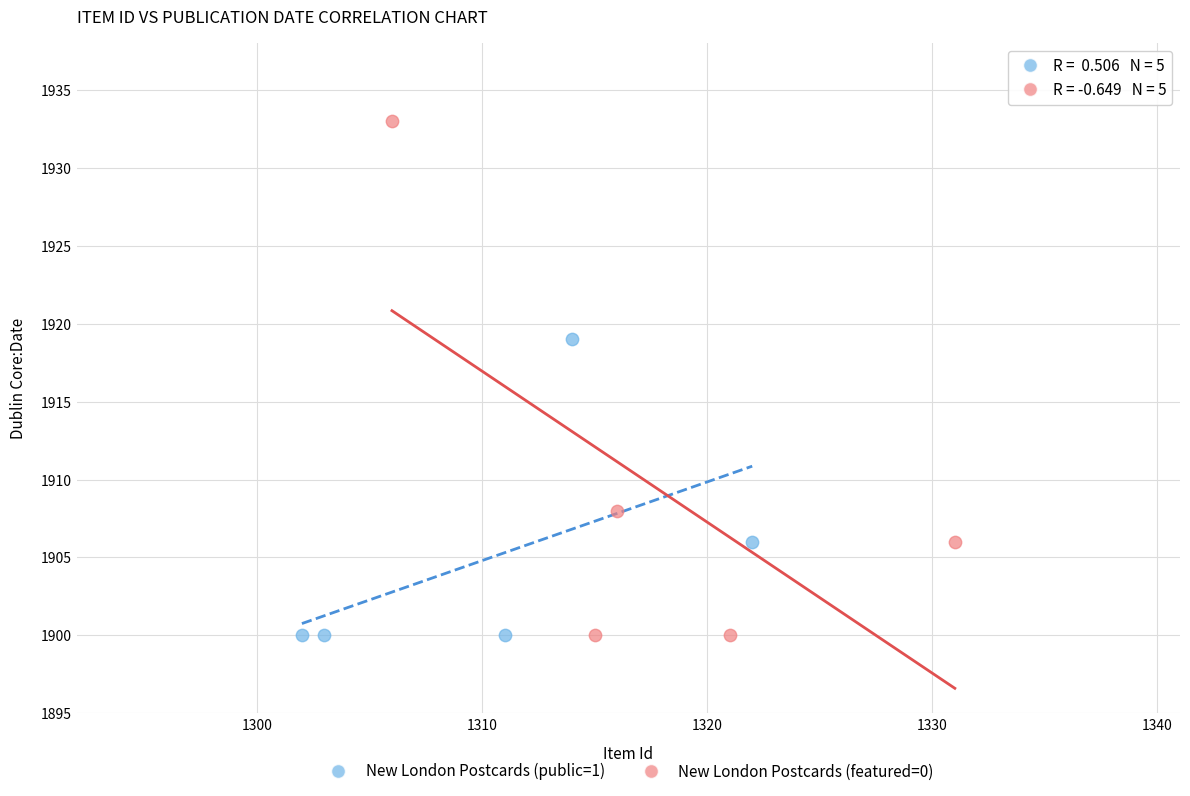

Which series reaches the maximum Y coordinate?

New London Postcards (featured=0)